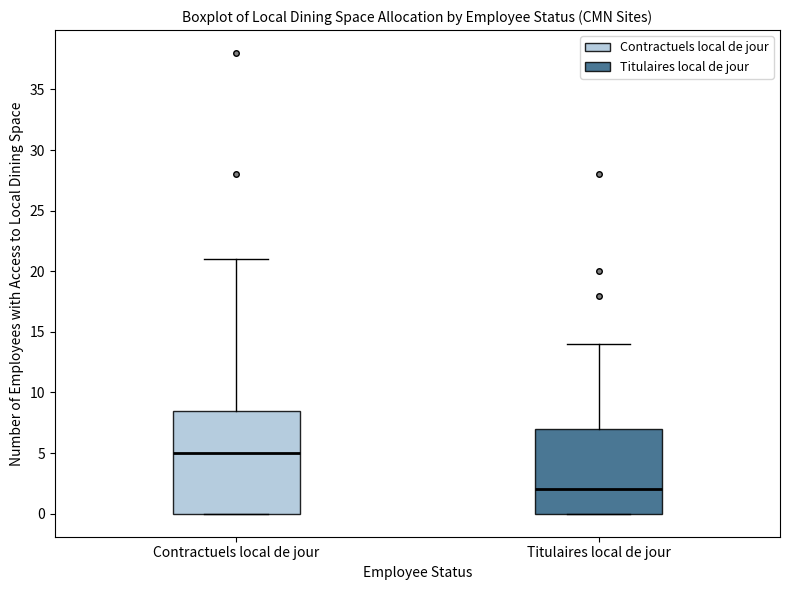

Reading left to right, transcribe this box plot: for each box, give where its median line is, the range the box spans, and where its two whiskers end, as read against the y-axis. The values are not printed on the chart, so give them approximately, as read against the axis.

Contractuels local de jour: median 5.0, box 0.0 to 8.5, whiskers 0.0 to 21.0
Titulaires local de jour: median 2.0, box 0.0 to 7.0, whiskers 0.0 to 14.0